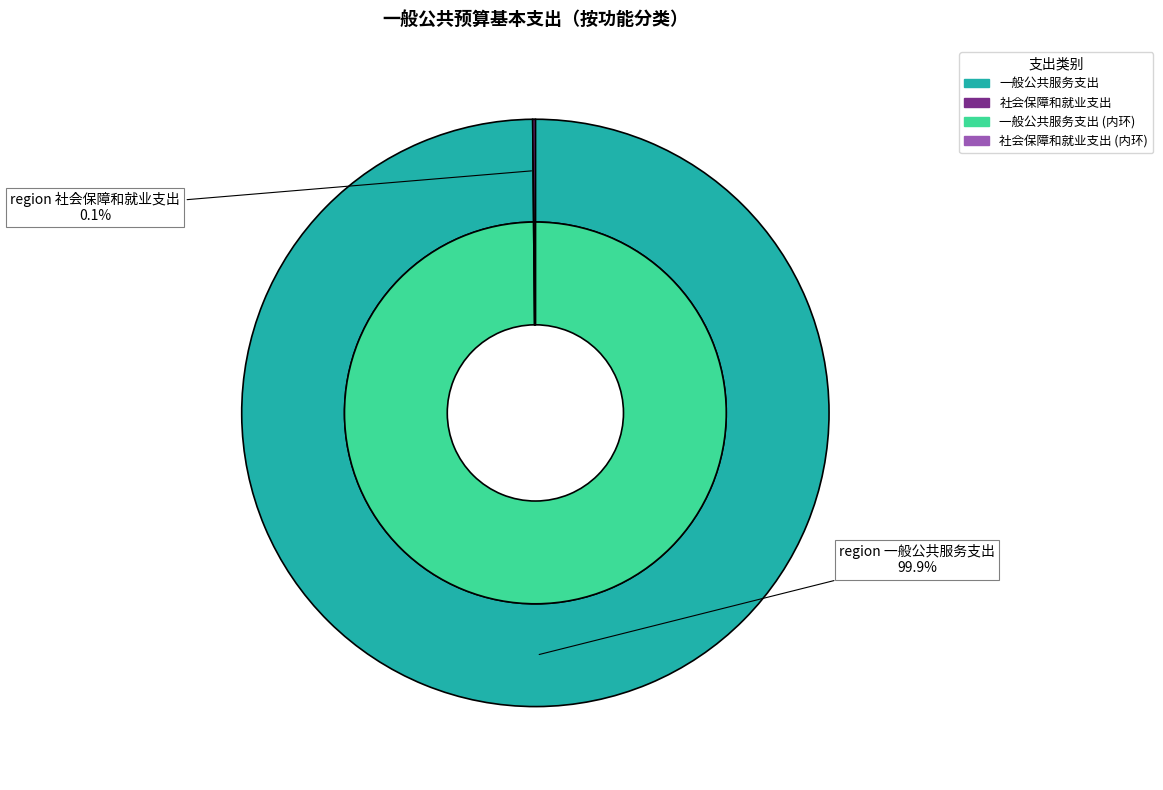

True or false: 一般公共服务支出 accounts for 99% of the total.

False